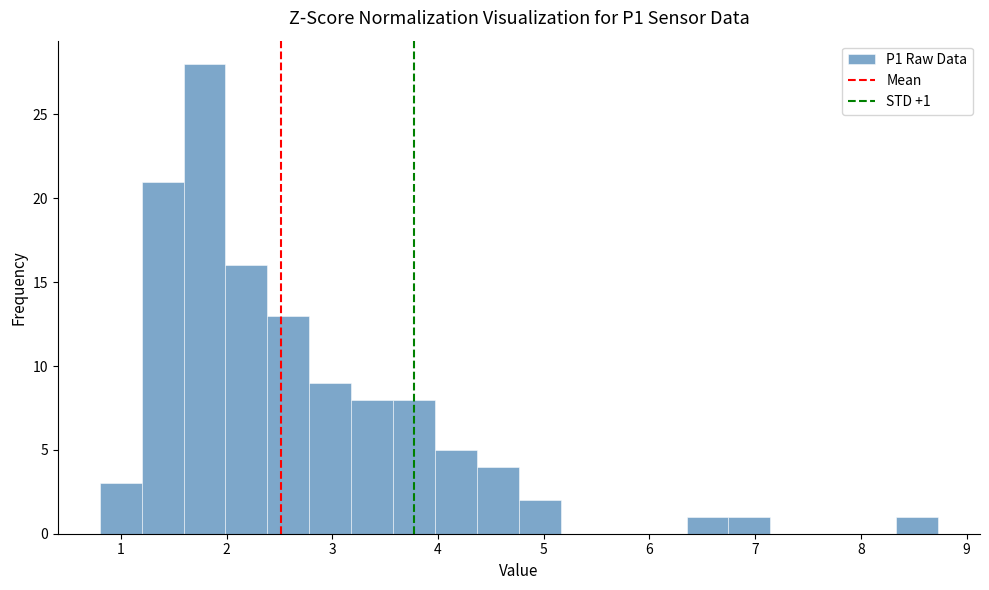

Read against the x-axis, roughly where is the centre of the tallest bar?

1.8